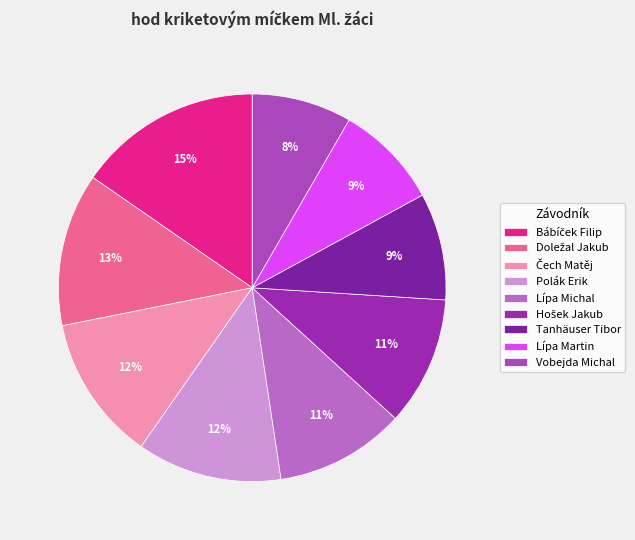

True or false: Lípa Martin accounts for 9% of the total.

True